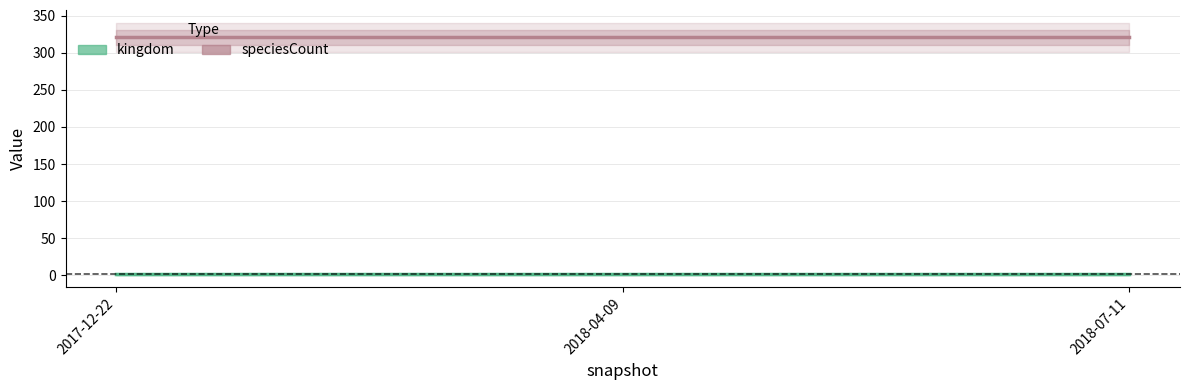

What are all the series names shown in the legend?

kingdom, speciesCount